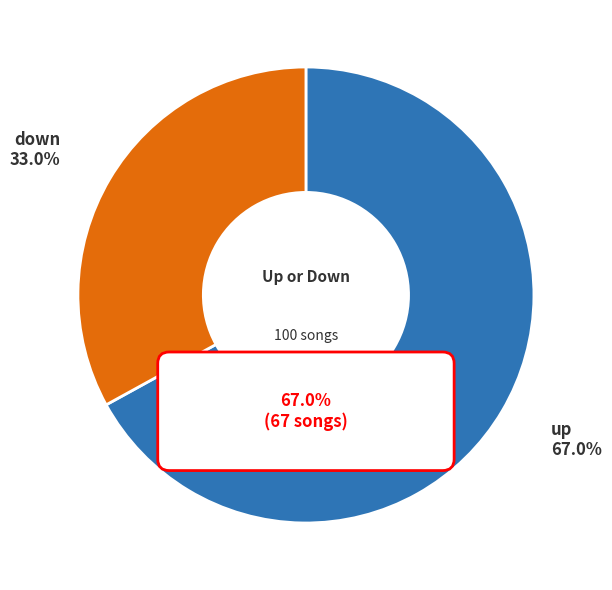

What is the largest slice in the pie chart?

up